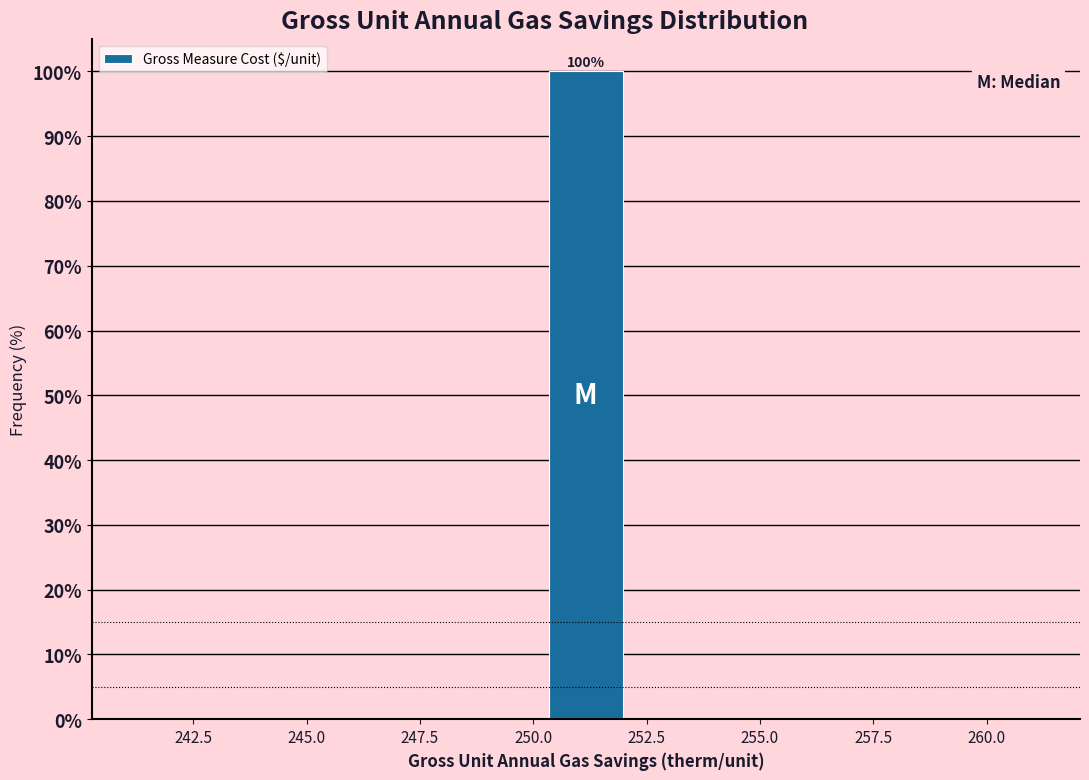

Read against the x-axis, roughly where is the centre of the tallest bar?

251.0